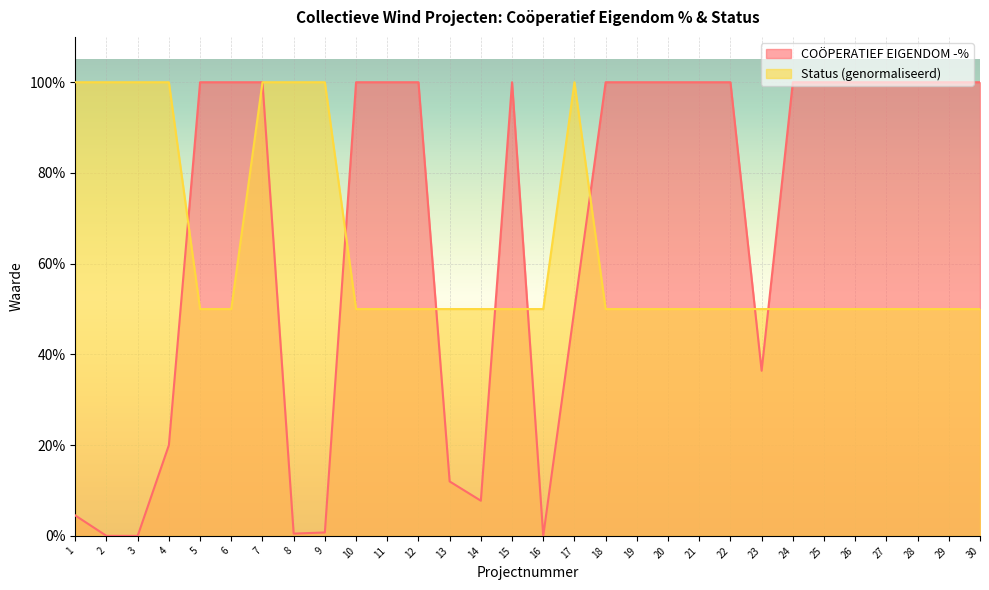

Is it true that Projectcode equals 0.5 at 29?

True